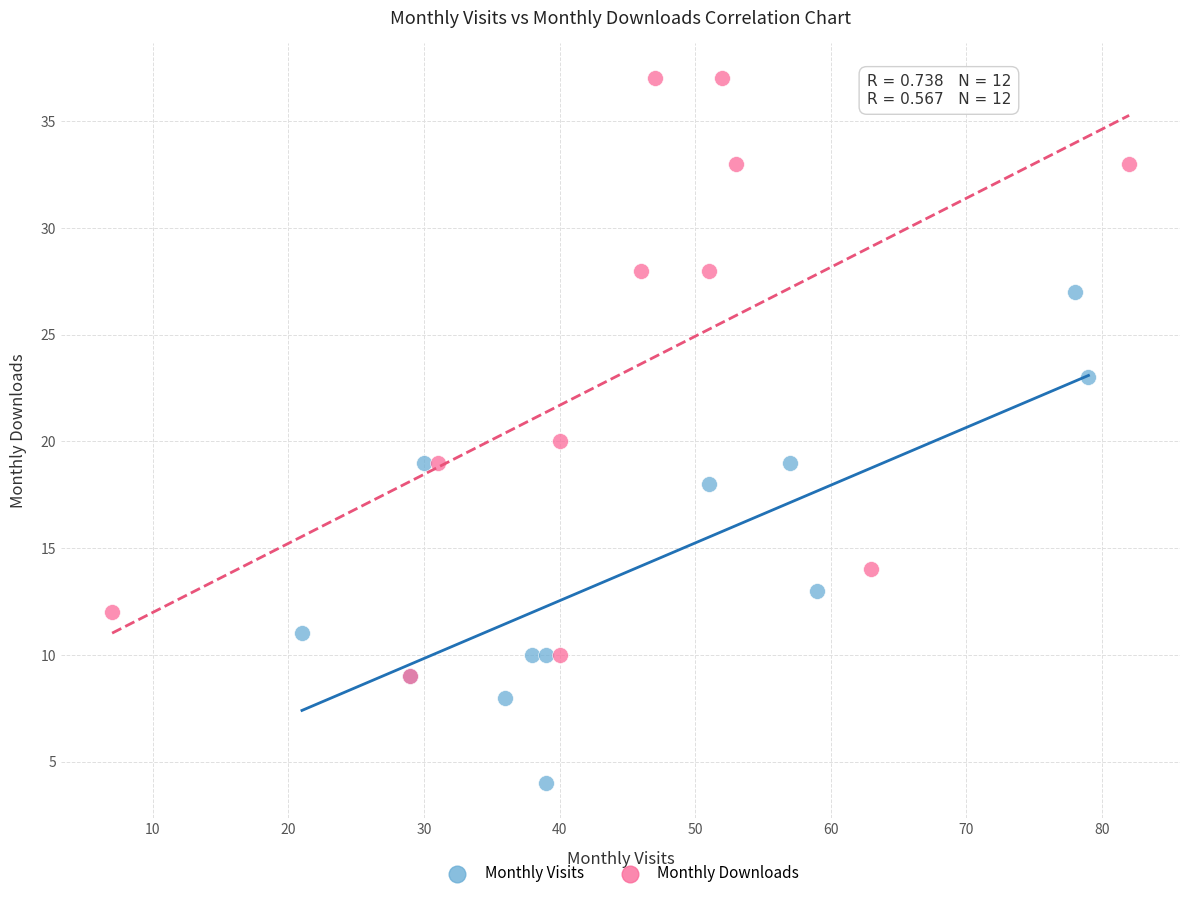

Which series reaches the minimum Y coordinate?

Monthly Visits